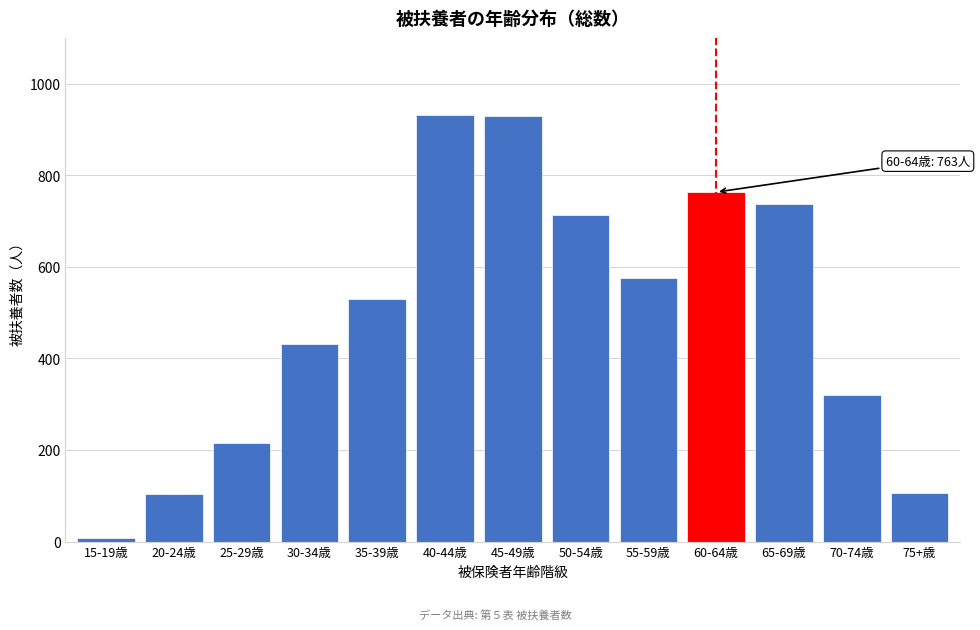

At which label is the value closest to 469?

30-34歳